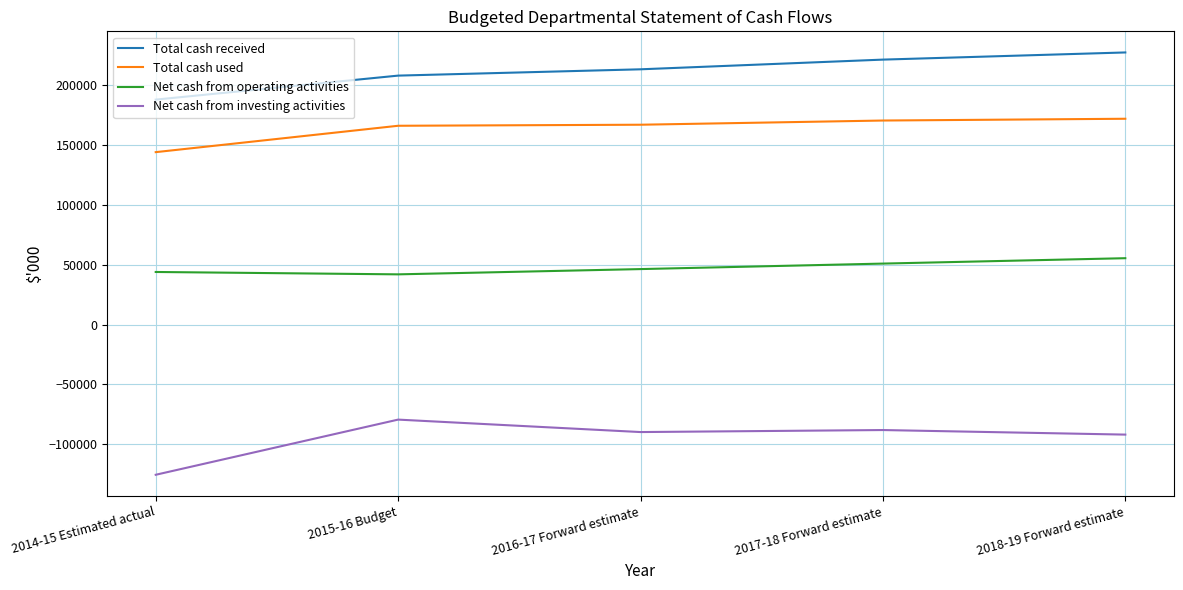

Between 2016-17 Forward estimate and 2017-18 Forward estimate, which series saw the biggest shift?

Total cash received